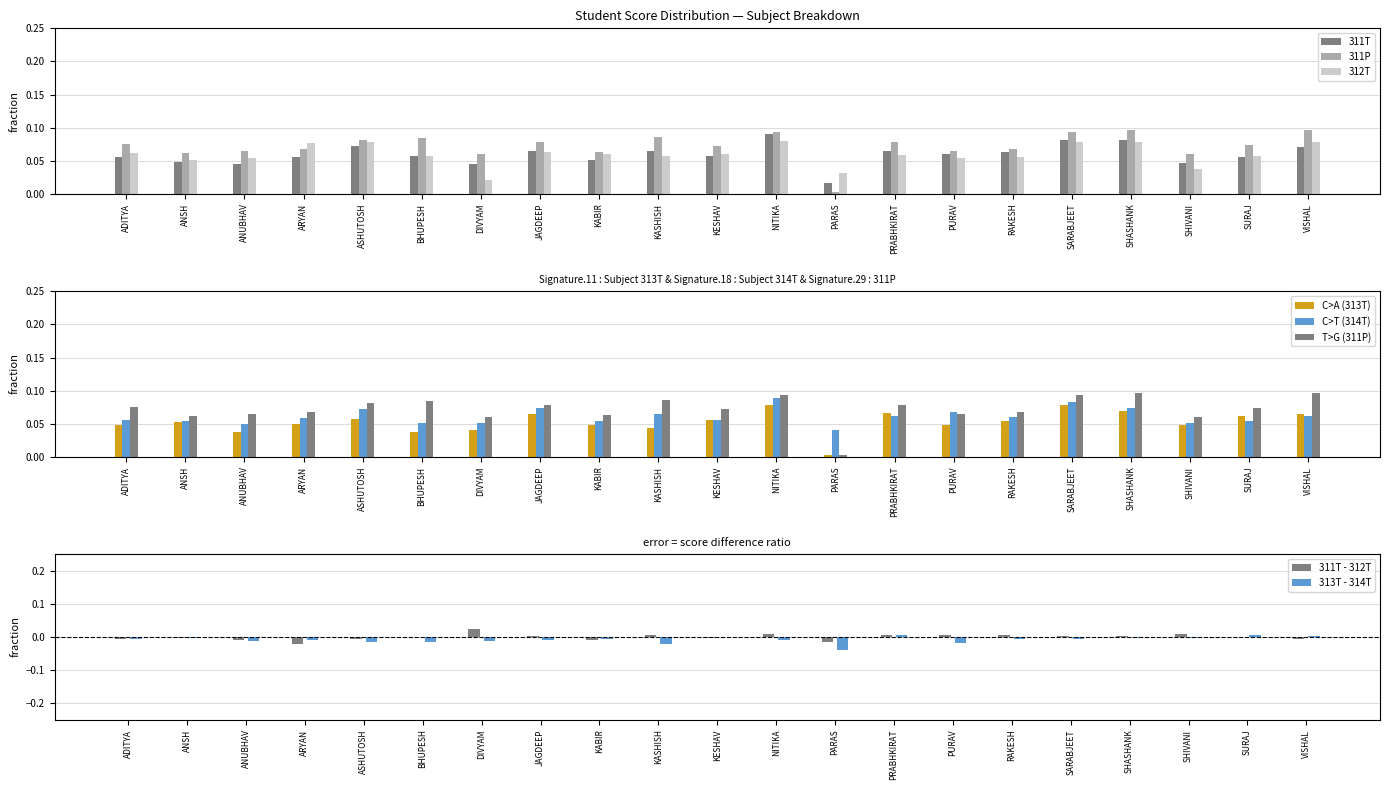

The 311T series shows 0.0 at PURAV. True or false?

False